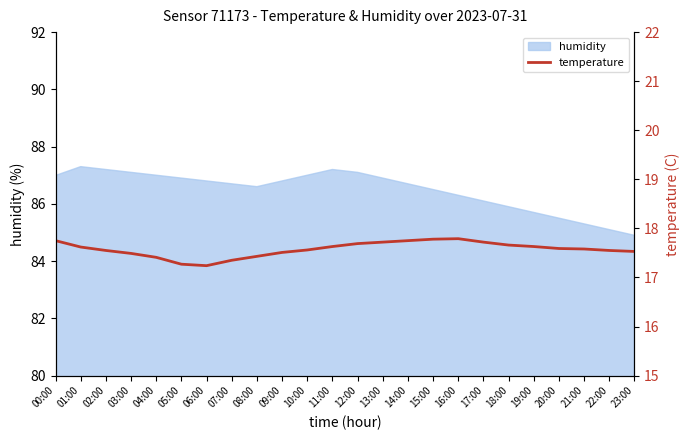

Where is the data nearest to the value 17?

06:00